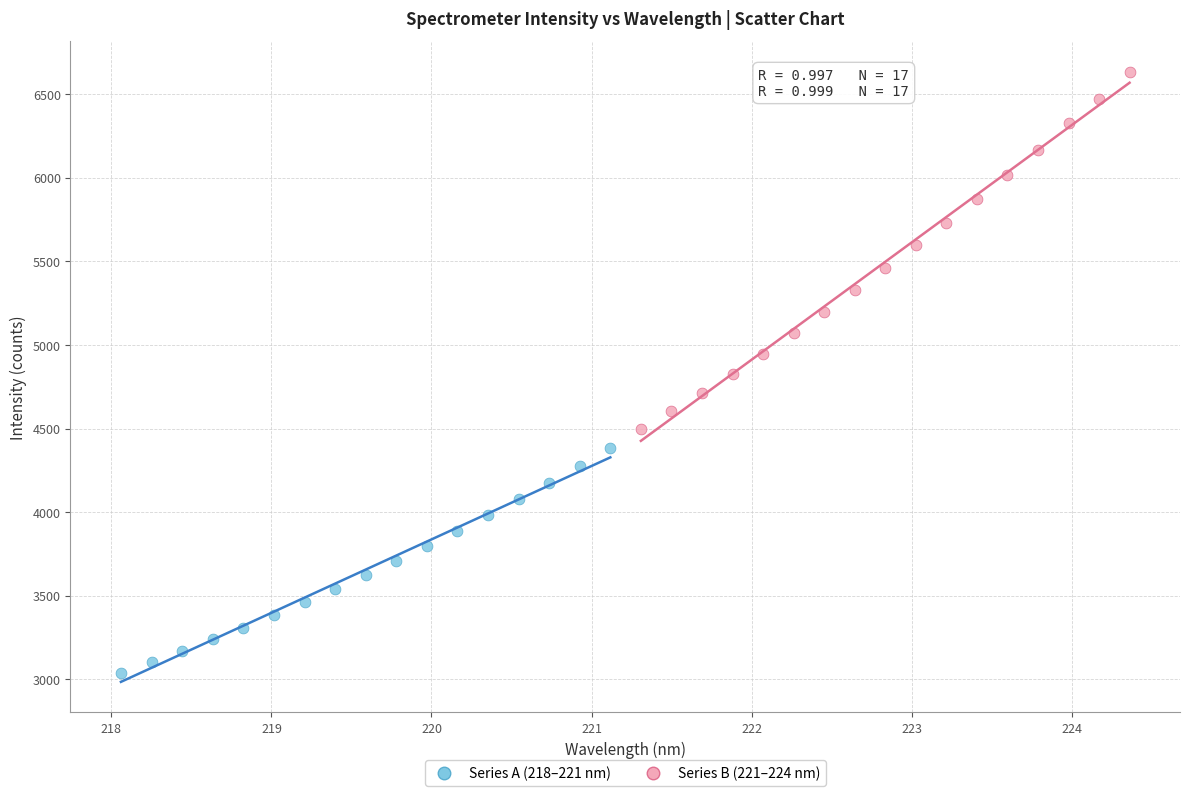

Which series reaches the maximum Y coordinate?

Series B (221–224 nm)